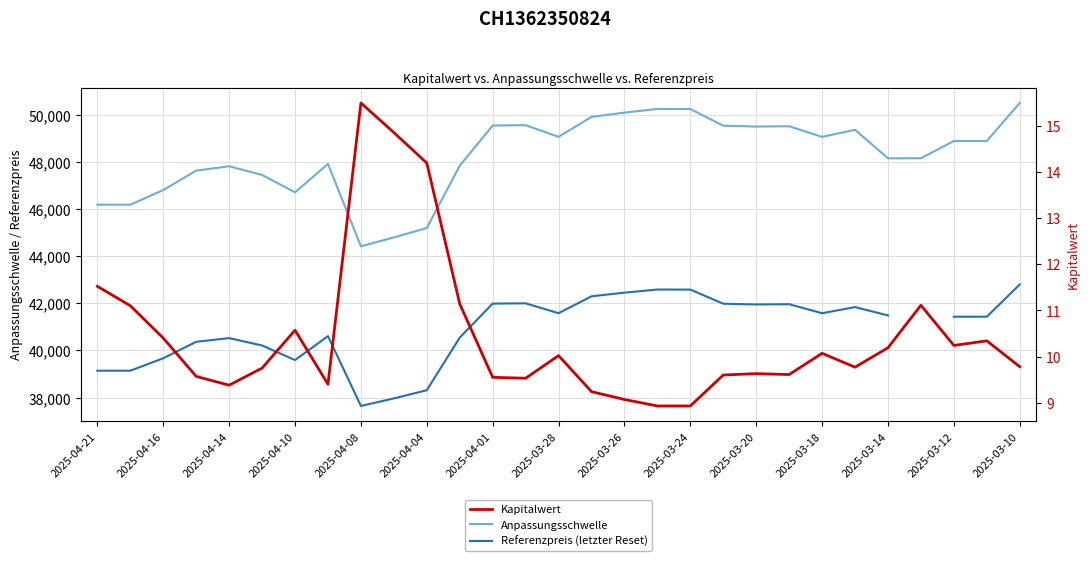

Is it true that Anpassungsschwelle equals 79808.4 at 2025-03-26?

False